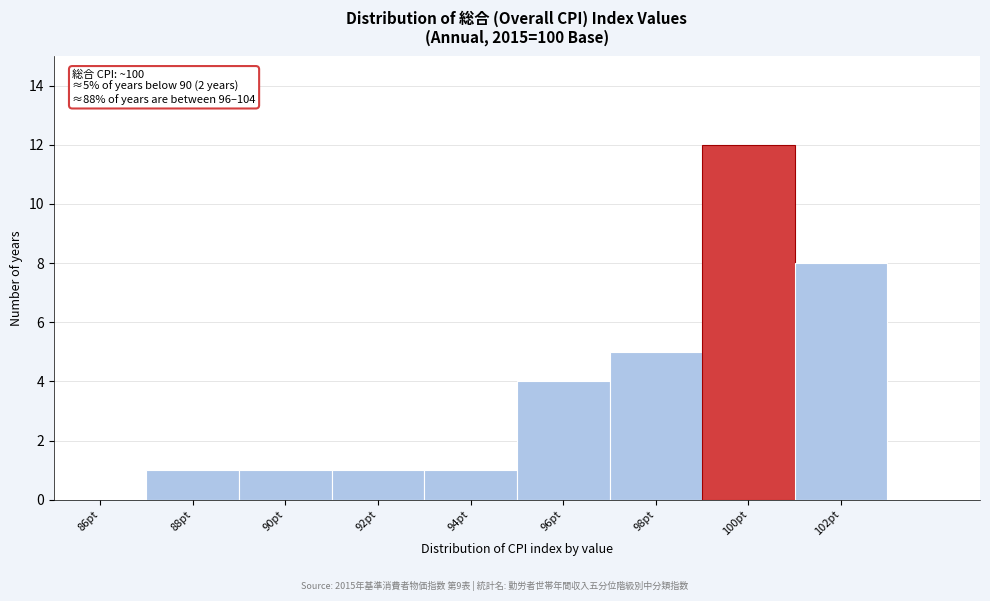

Reading right to left, extract all data points from this chart.

102pt=8	100pt=12	98pt=5	96pt=4	94pt=1	92pt=1	90pt=1	88pt=1	86pt=0